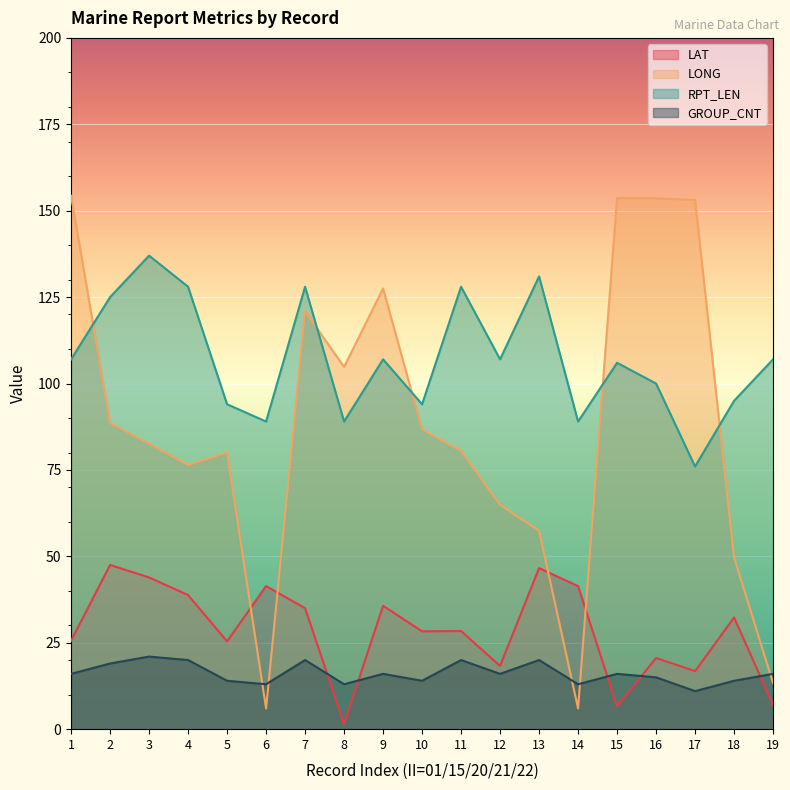

In GROUP_CNT, how many points are higher than both neighbors (excluding endpoints)?

6